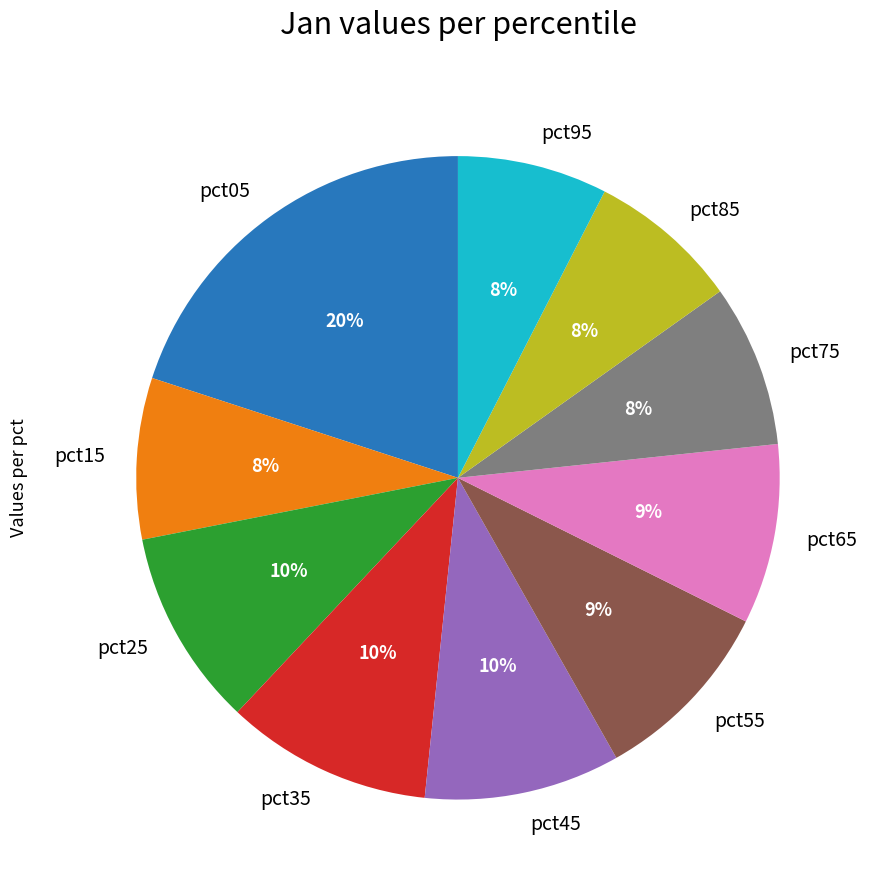

Which slice is the largest?

pct05